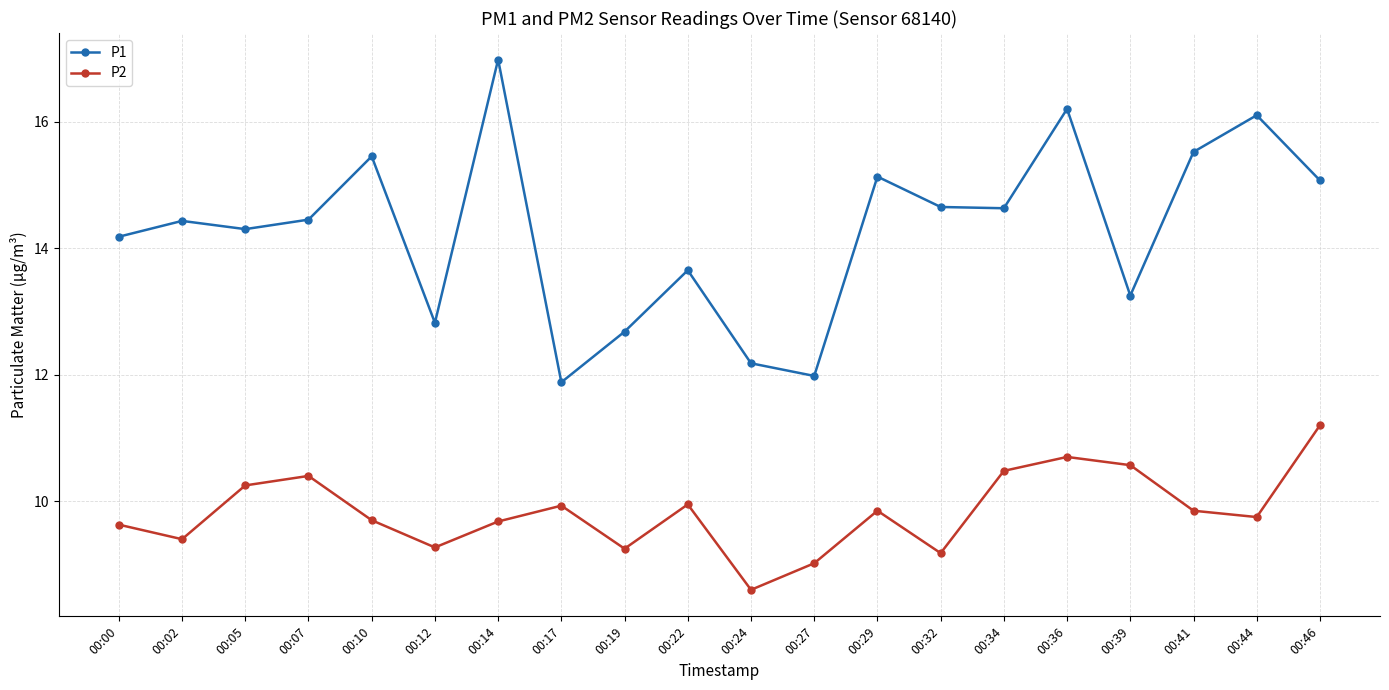

What is the difference between the highest and lowest values at 00:39?

2.7